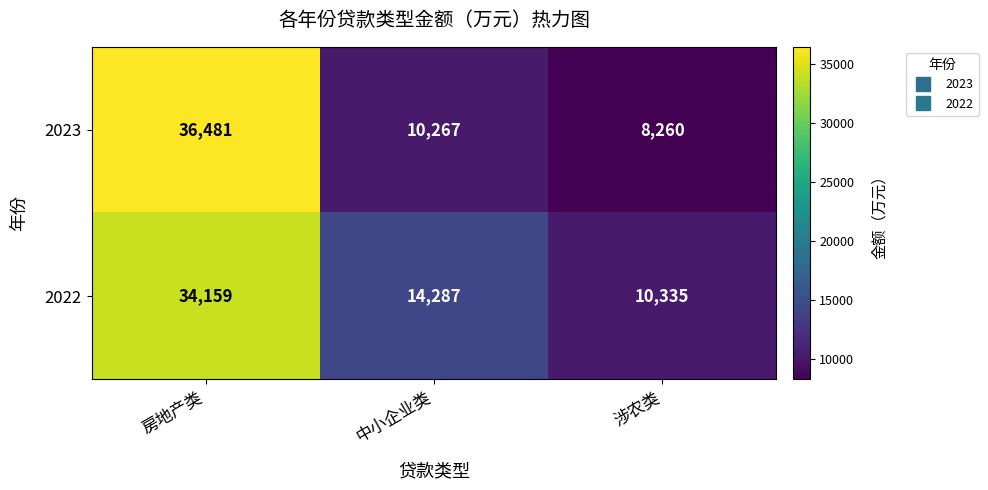

List the series in order of their overall mean, lowest first.

2023, 2022